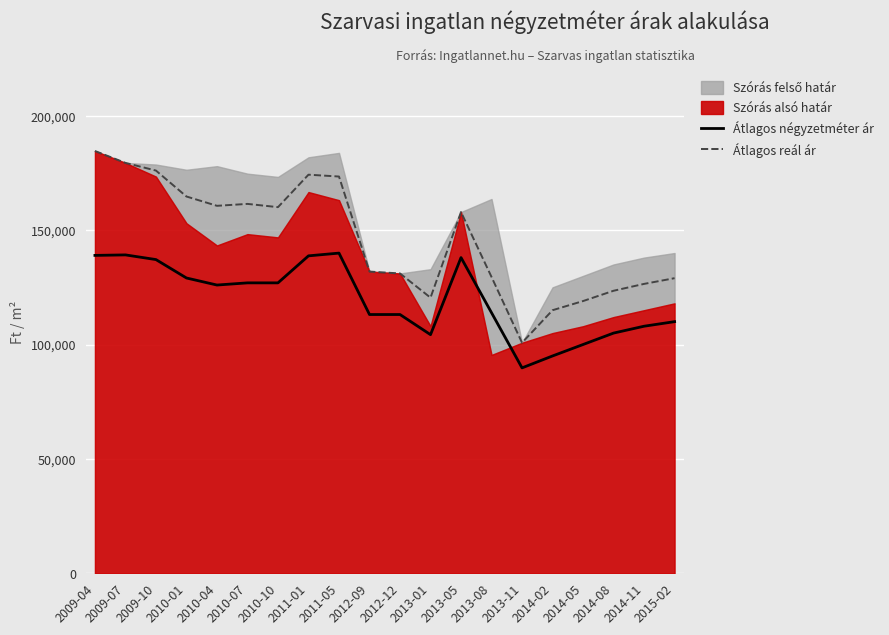

Between 2009-07 and 2013-05, which series saw the biggest shift?

Átlagos reál ár